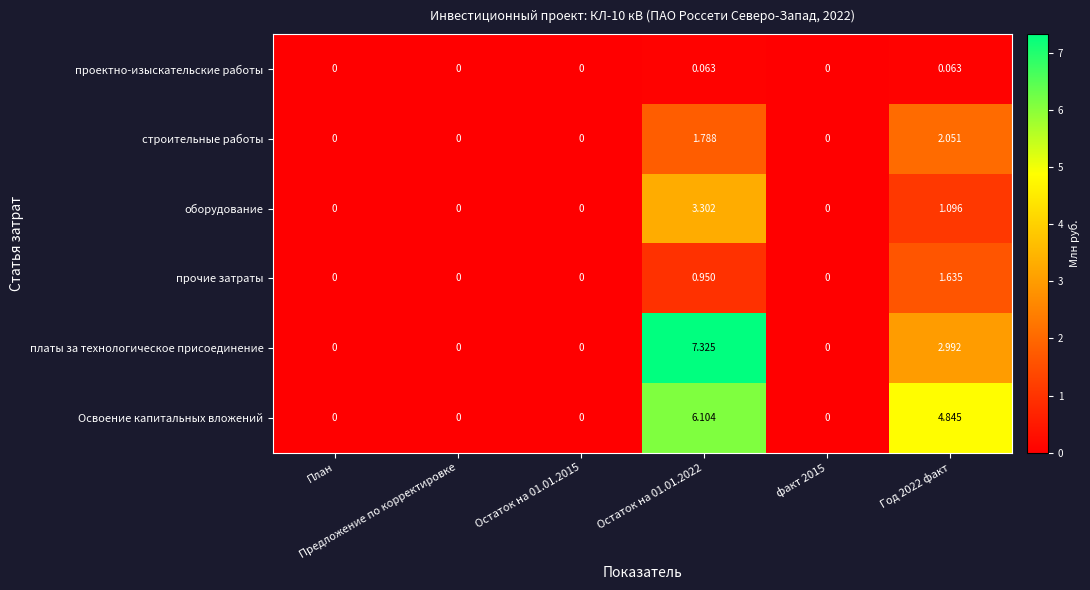

Which series has the largest total across all categories?

Освоение капитальных вложений